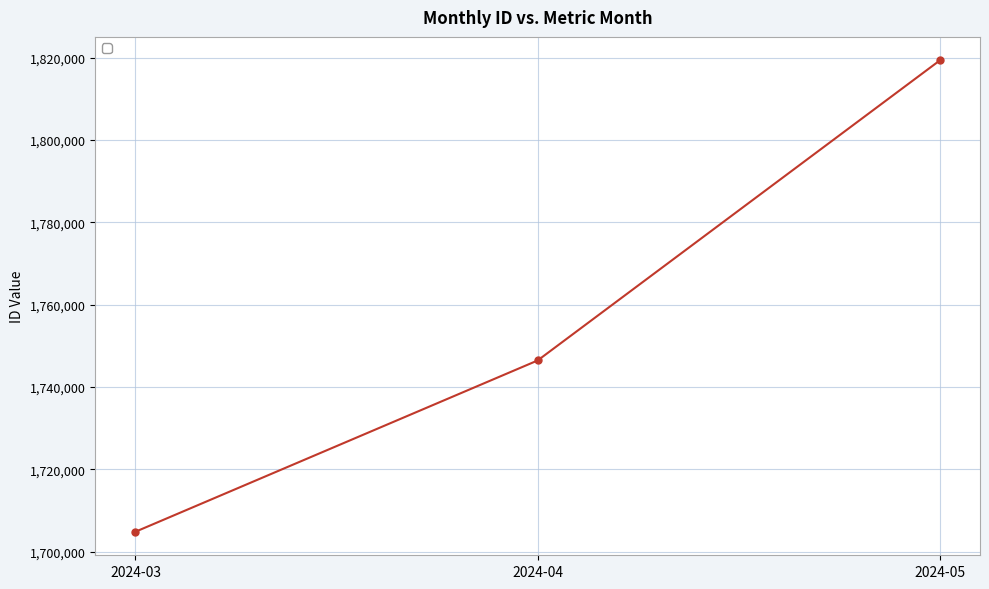

What is the value of the 3rd point from the left?

1819355